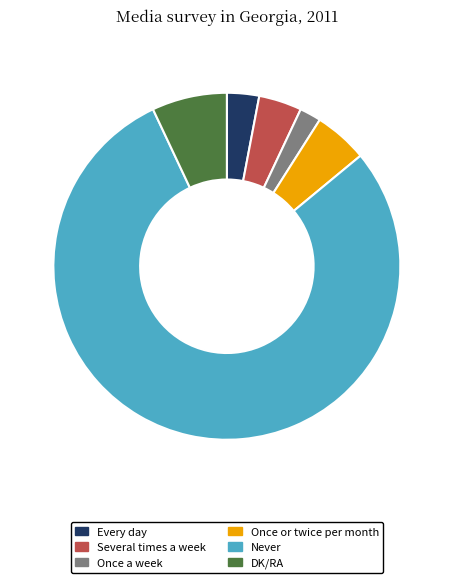

Which category has the smallest portion of the pie?

Once a week